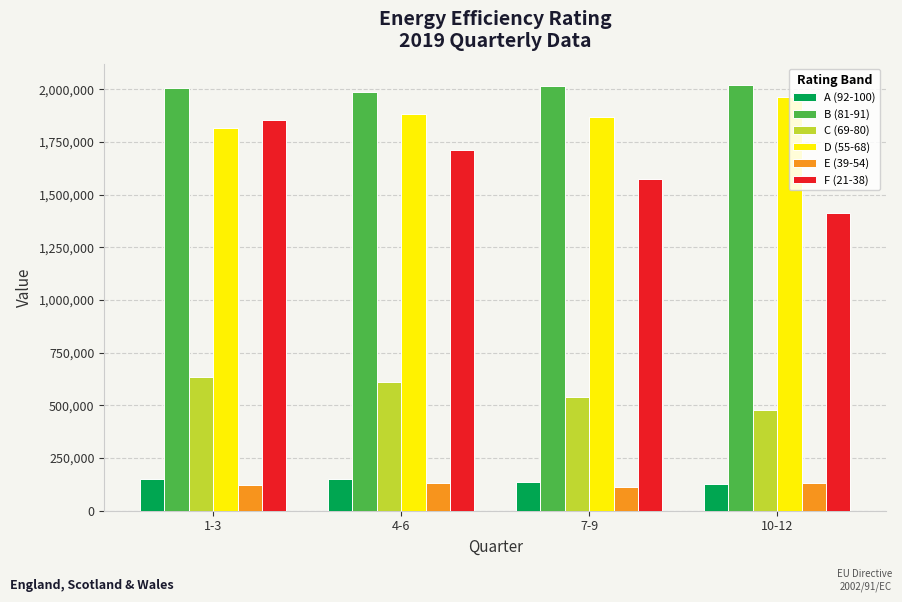

What is the sum of all B (81-91) values?

8024801